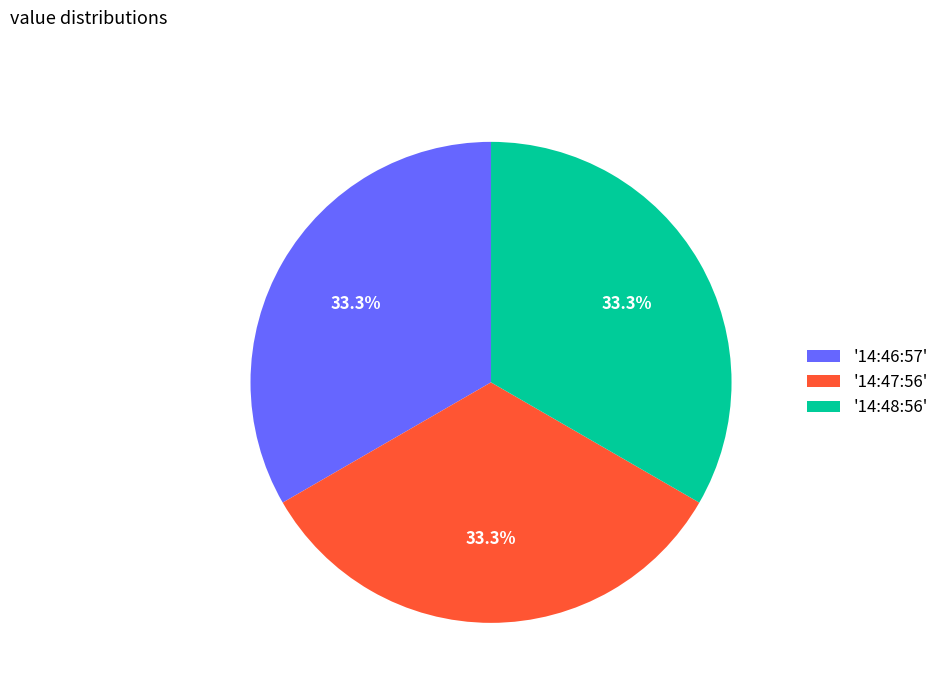

What is the total percentage of '14:47:56' and '14:46:57'?

66.7%